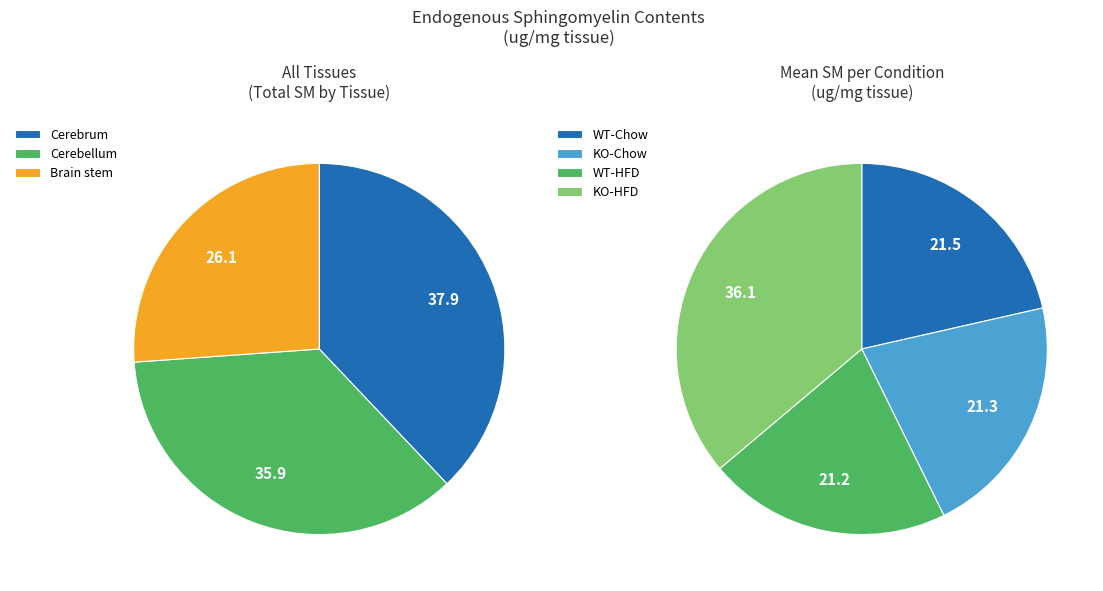

Does 6 represent more than half of the total?

No